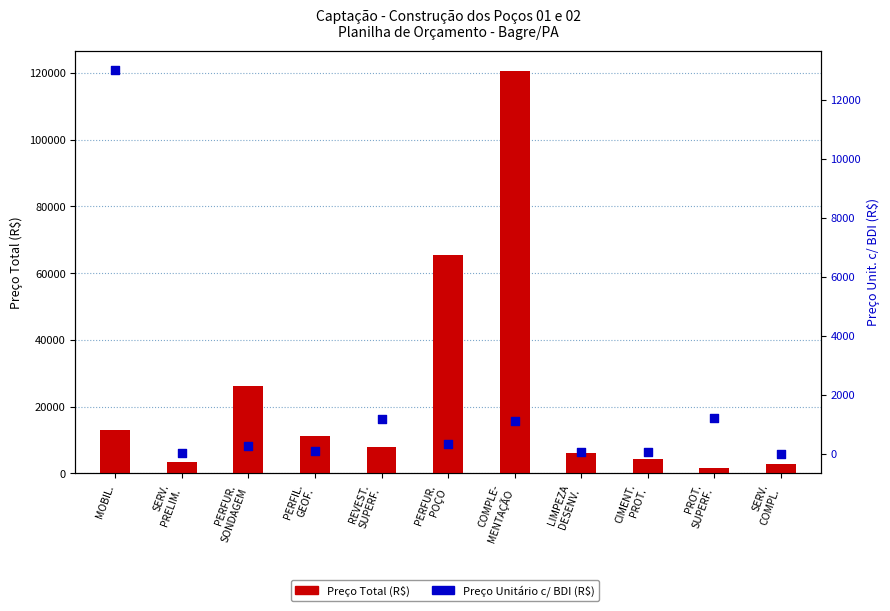

Is the value of PREÇO TOTAL (R$) at LIMPEZA
DESENV. greater than the value of PREÇO UNITÁRIO c/ BDI (R$) at PERFIL.
GEOF.?

Yes